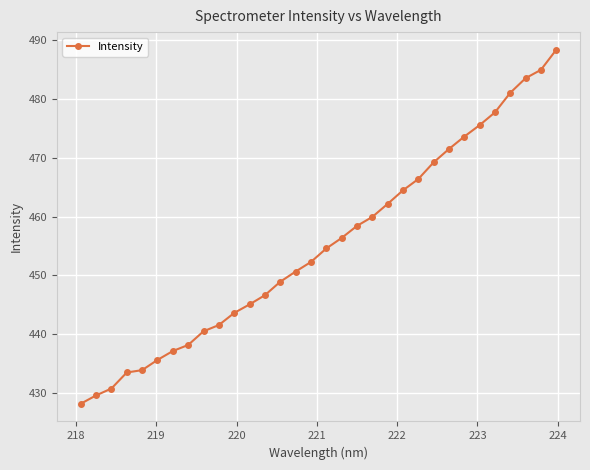

True or false: there are more than 2 points higher than both neighbors.

False